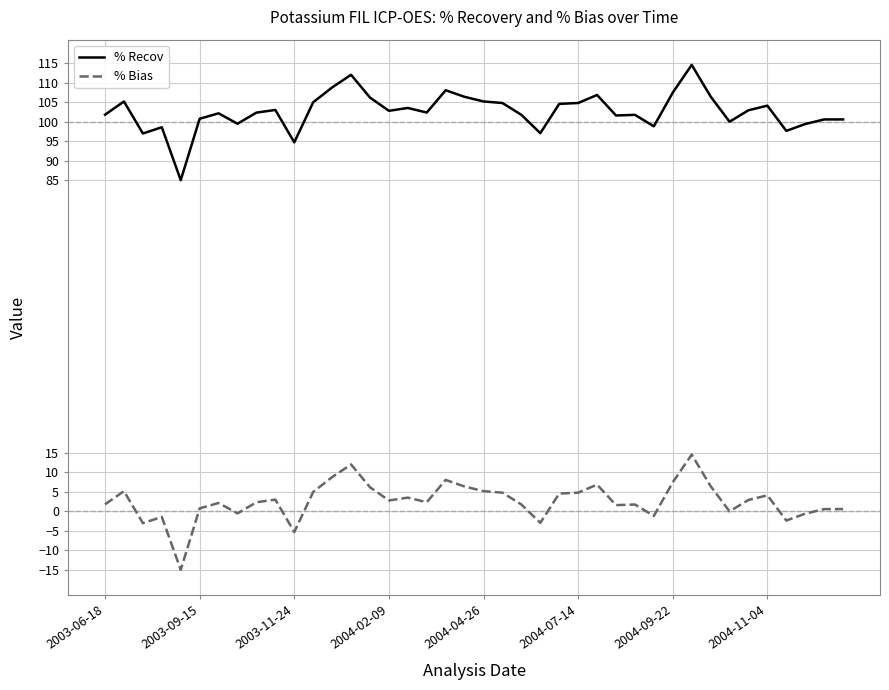

List the series in order of their overall mean, highest first.

% Recov, % Bias